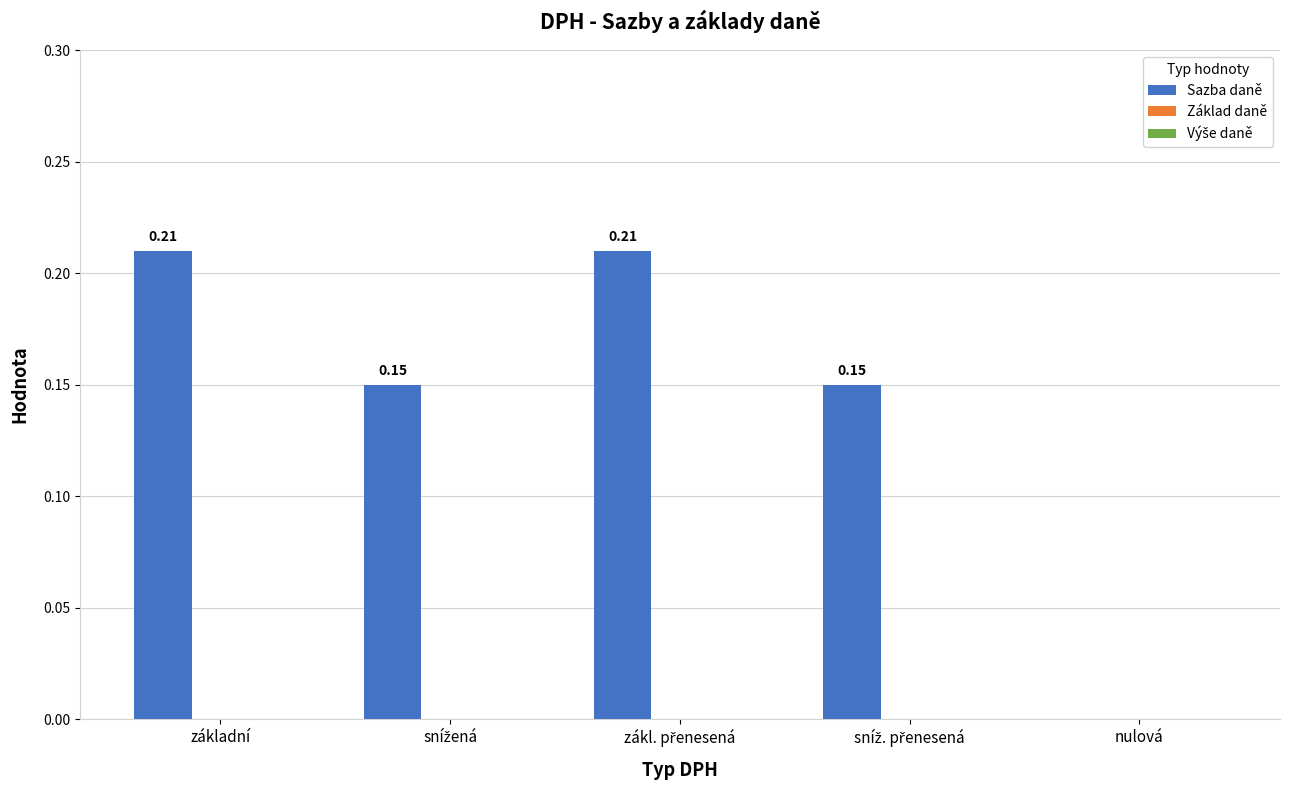

What is the sum of all values?

0.7